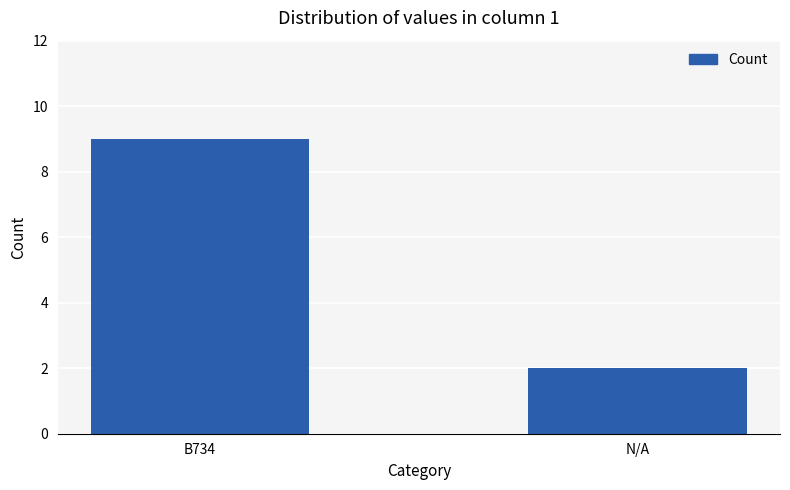

What is the difference between the maximum and minimum values?

7